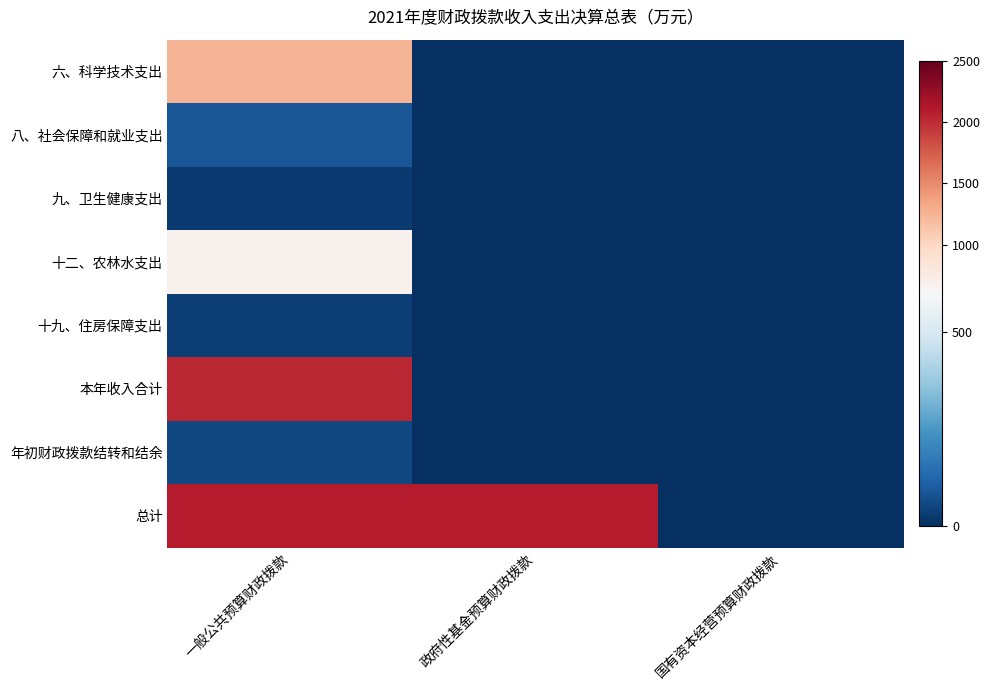

Reading left to right, list all the values displayed in this chart.

六、科学技术支出: 一般公共预算财政拨款=1251.2	政府性基金预算财政拨款=0.0	国有资本经营预算财政拨款=0.0
八、社会保障和就业支出: 一般公共预算财政拨款=87.5	政府性基金预算财政拨款=0.0	国有资本经营预算财政拨款=0.0
九、卫生健康支出: 一般公共预算财政拨款=25.8	政府性基金预算财政拨款=0.0	国有资本经营预算财政拨款=0.0
十二、农林水支出: 一般公共预算财政拨款=685.8	政府性基金预算财政拨款=0.0	国有资本经营预算财政拨款=0.0
十九、住房保障支出: 一般公共预算财政拨款=36.5	政府性基金预算财政拨款=0.0	国有资本经营预算财政拨款=0.0
本年收入合计: 一般公共预算财政拨款=2031.2	政府性基金预算财政拨款=0.0	国有资本经营预算财政拨款=0.0
年初财政拨款结转和结余: 一般公共预算财政拨款=55.5	政府性基金预算财政拨款=0.0	国有资本经营预算财政拨款=0.0
总计: 一般公共预算财政拨款=2086.7	政府性基金预算财政拨款=2086.7	国有资本经营预算财政拨款=0.0